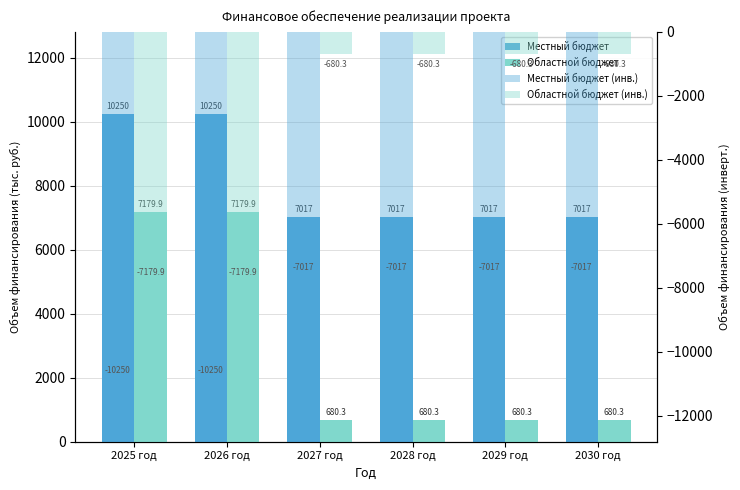

What is the sum of all Областной бюджет values?

17081.0